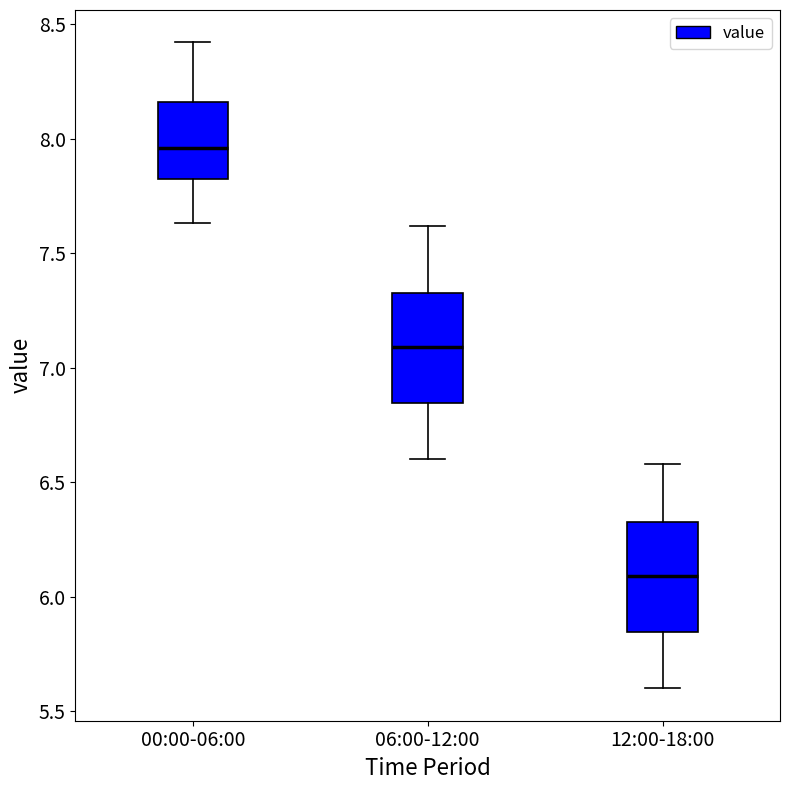

Reading left to right, transcribe this box plot: for each box, give where its median line is, the range the box spans, and where its two whiskers end, as read against the y-axis. The values are not printed on the chart, so give them approximately, as read against the axis.

00:00-06:00: median 7.95, box 7.85 to 8.15, whiskers 7.65 to 8.40
06:00-12:00: median 7.10, box 6.85 to 7.35, whiskers 6.60 to 7.60
12:00-18:00: median 6.10, box 5.85 to 6.35, whiskers 5.60 to 6.60